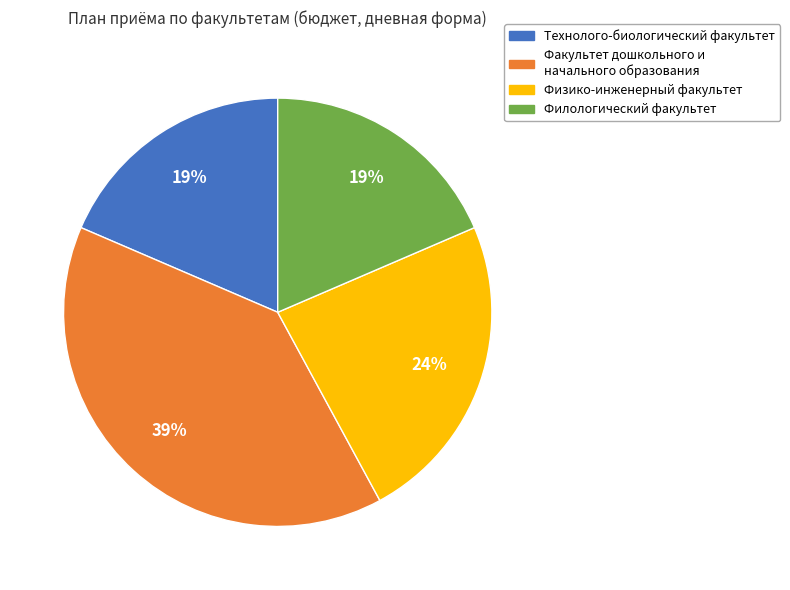

To the nearest percent, what is the average slice percentage?

25%